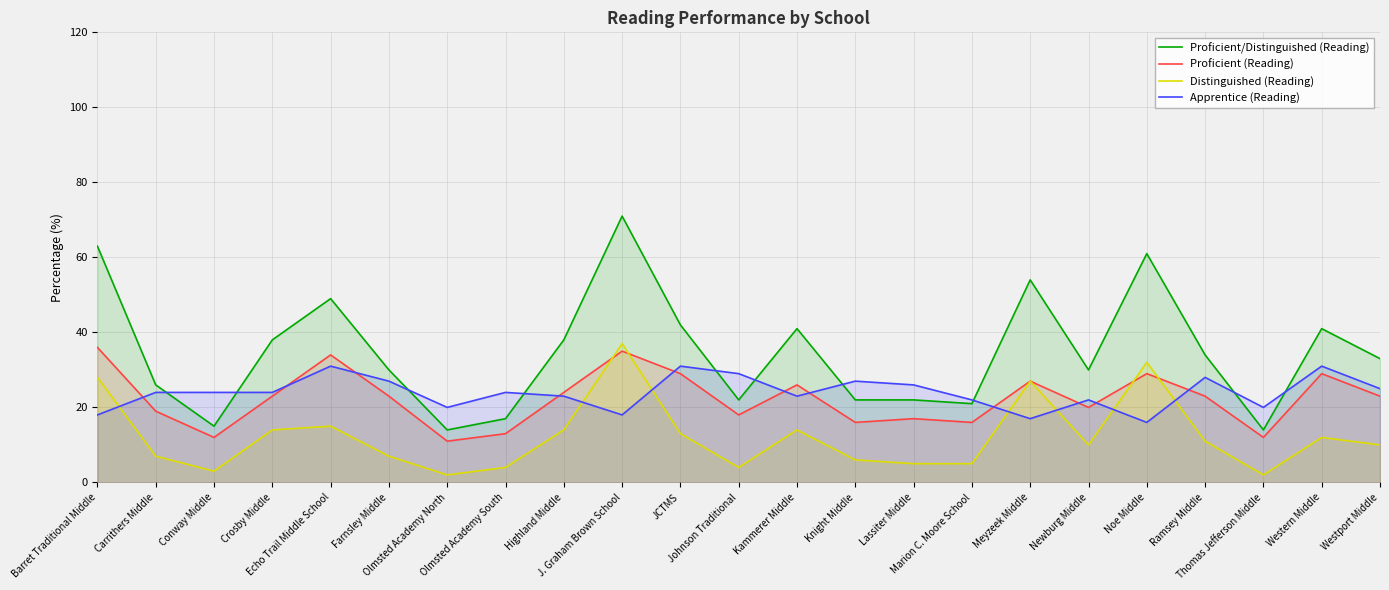

How many data points does each series have?

23